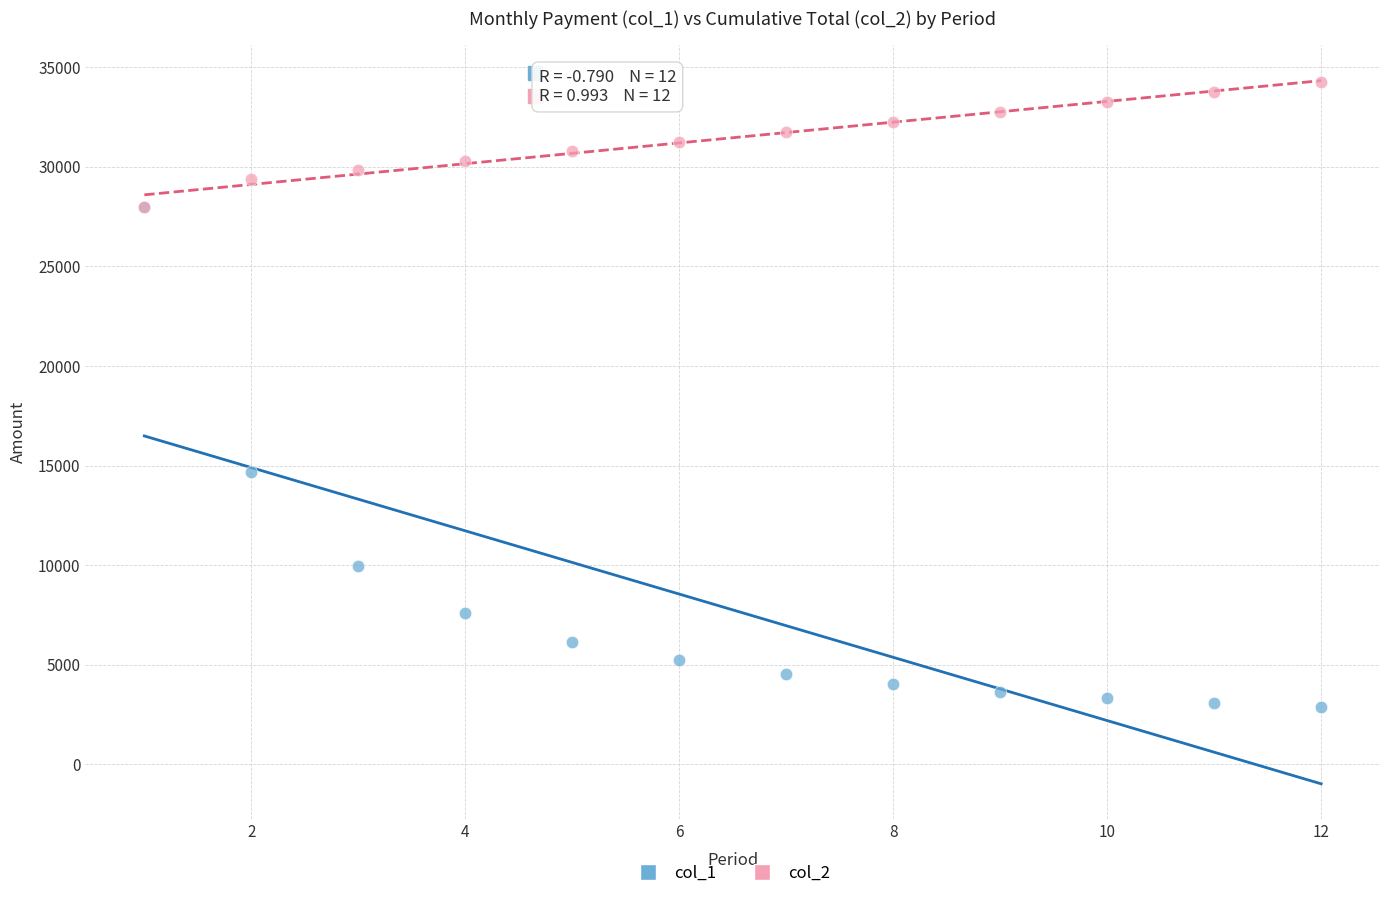

Which series reaches the minimum Y coordinate?

col_1